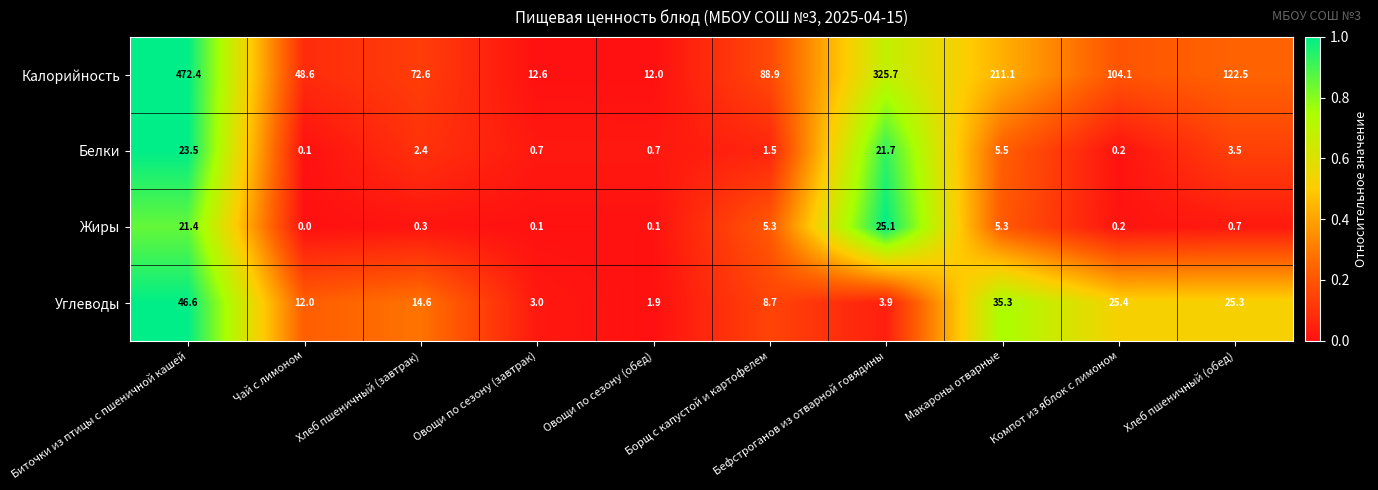

At which label does Калорийность reach its peak?

Биточки из птицы с пшеничной кашей